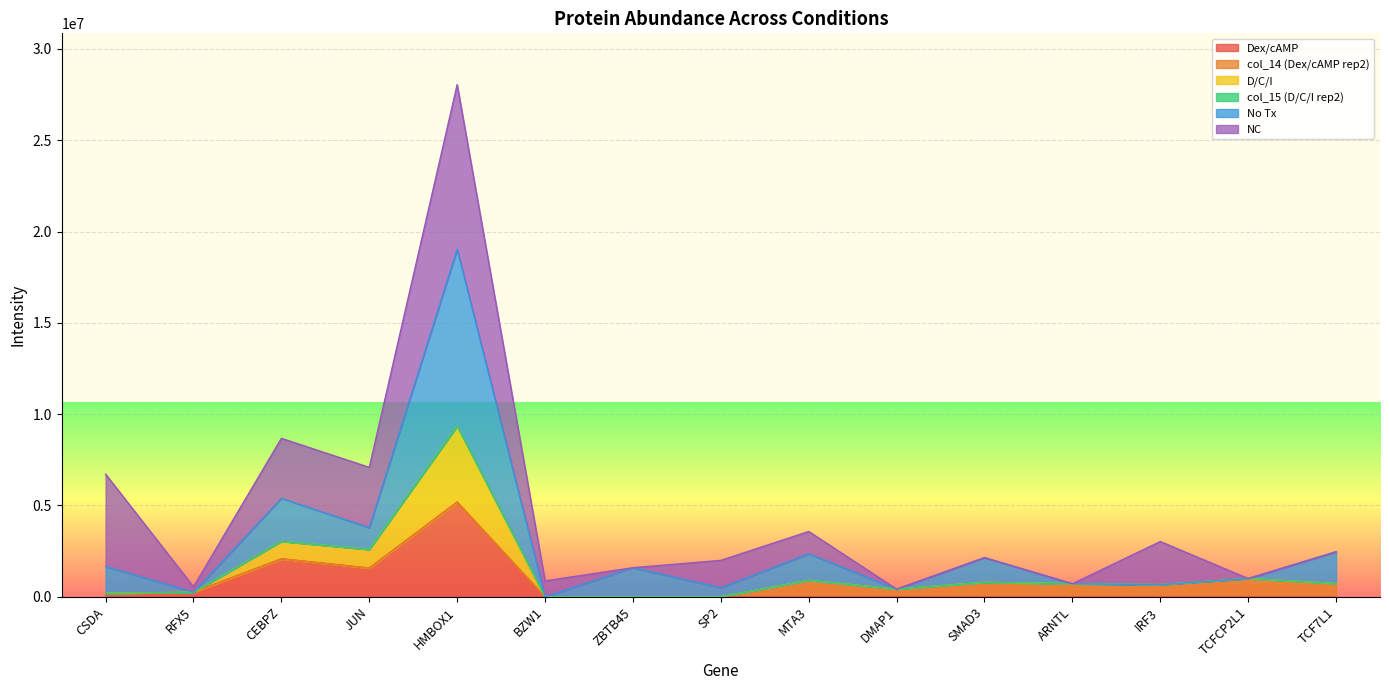

Is it true that Dex/cAMP equals -1626230.3 at ARNTL?

False